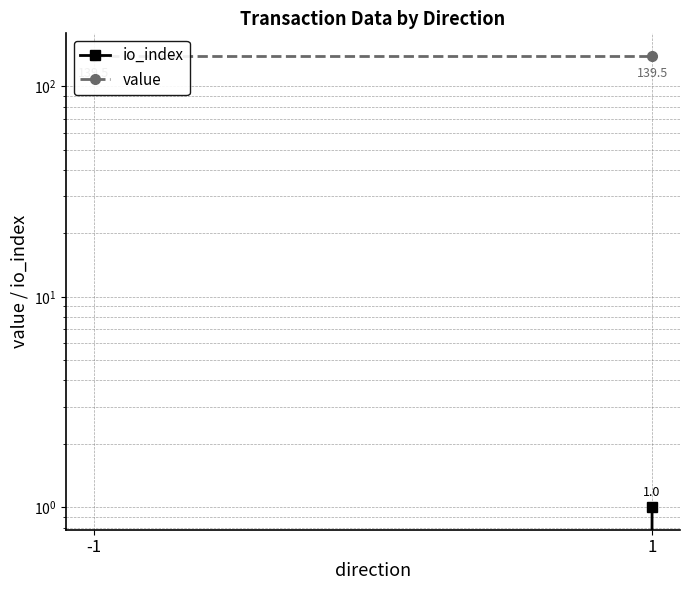

Is it true that value equals 229.1 at -1?

False